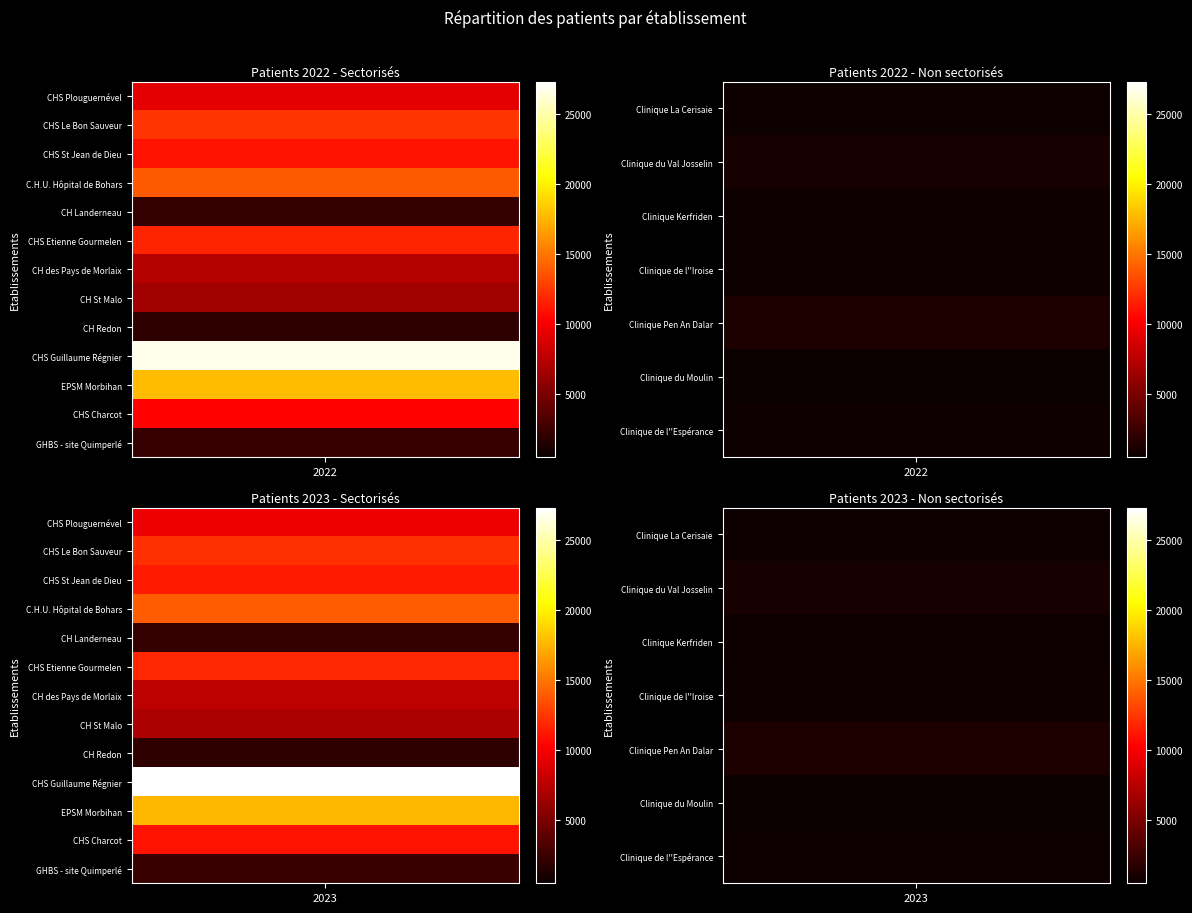

Which series has the largest range (max minus min)?

CHS Charcot